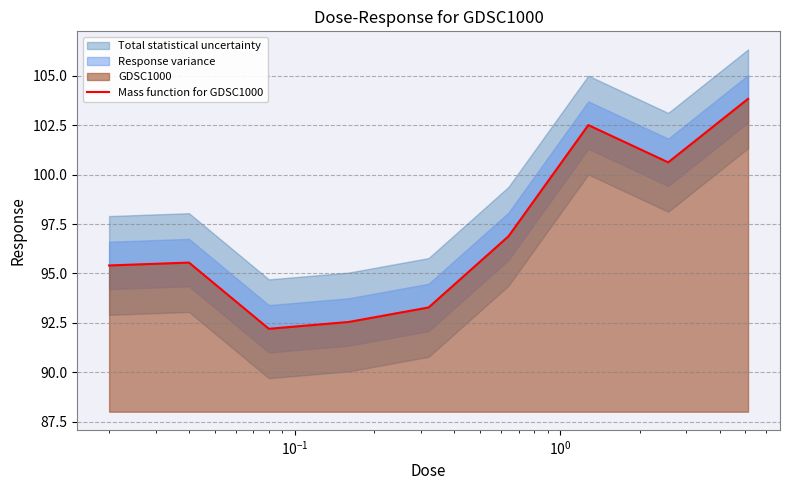

How many lines are shown in the chart?

1